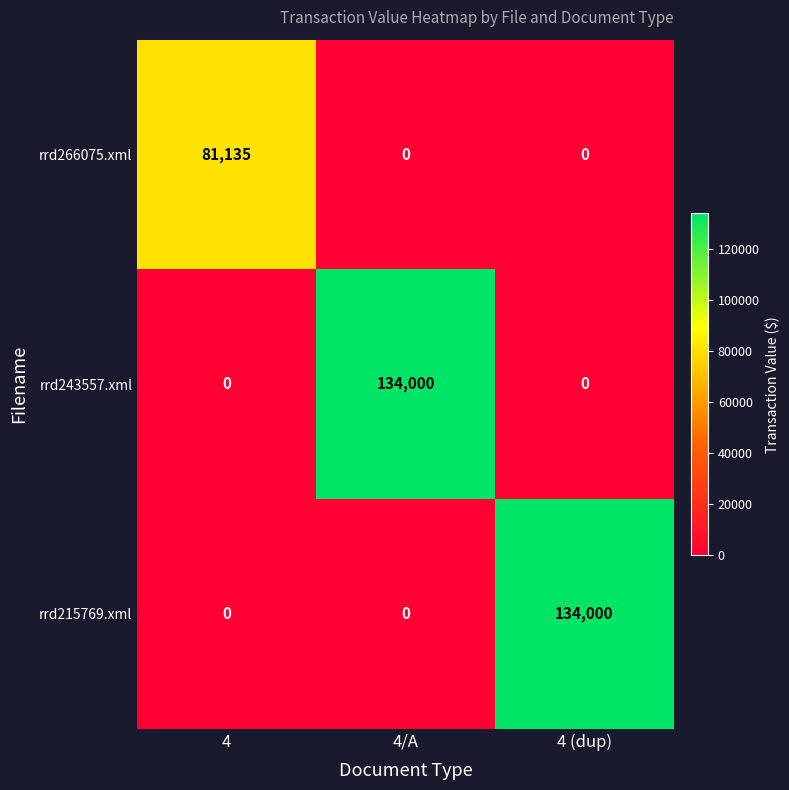

Is the value of rrd266075.xml at 4 greater than the value of rrd215769.xml at 4 (dup)?

No